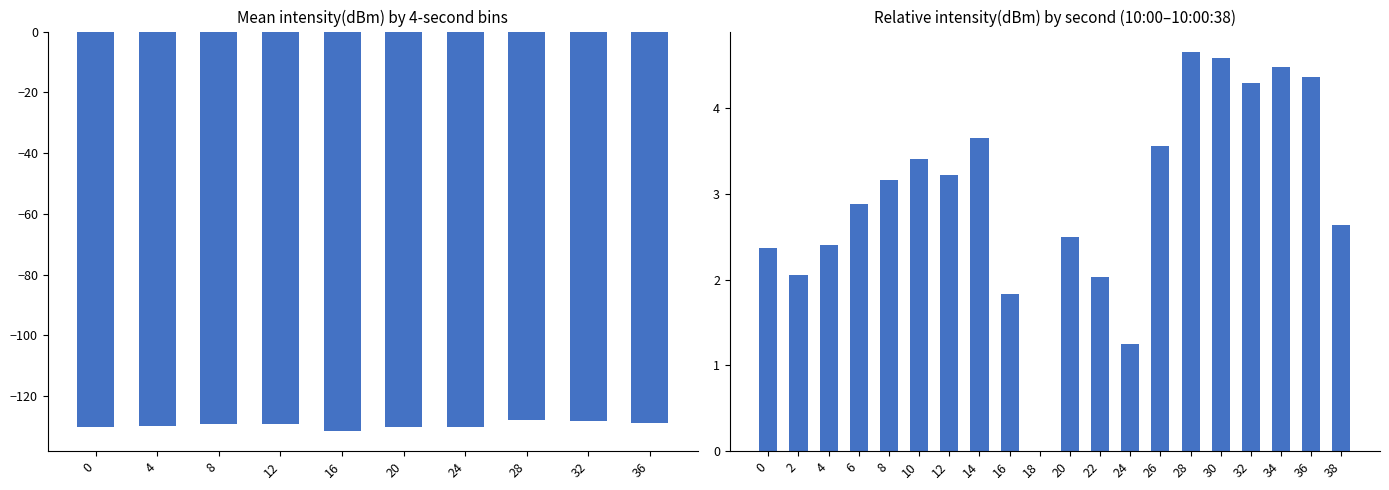

Reading left to right, extract all data points from this chart.

2.4	2.1	2.4	2.9	3.2	3.4	3.2	3.7	1.8	0.0	2.5	2.0	1.2	3.6	4.7	4.6	4.3	4.5	4.4	2.6